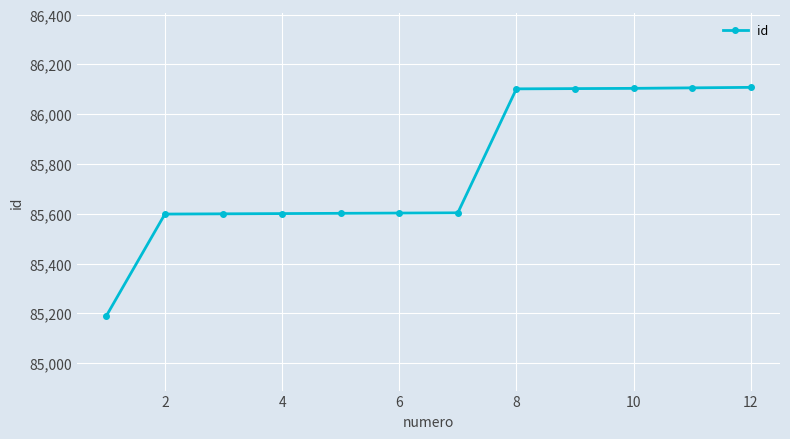

What is the maximum value shown in the chart?

86108